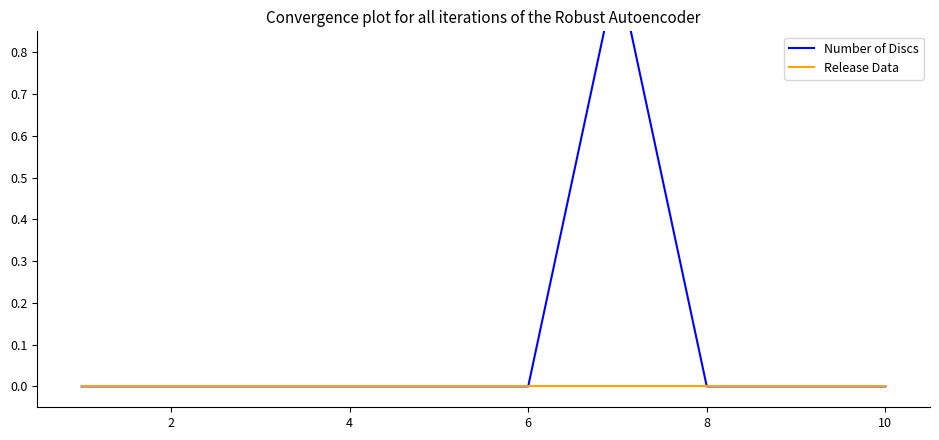

True or false: Release Data and Number of Discs cross at least once.

False